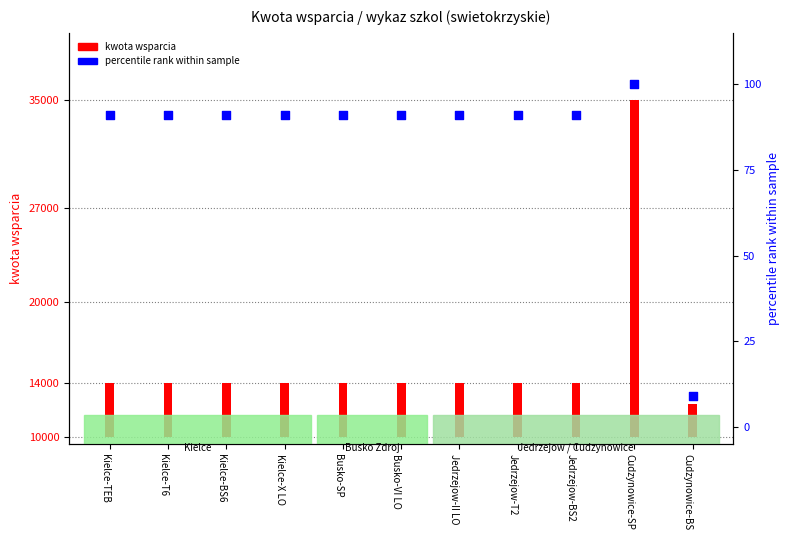

Is the value of percentile rank within sample at Jedrzejow-II LO greater than the value of kwota wsparcia at Jedrzejow-BS2?

No